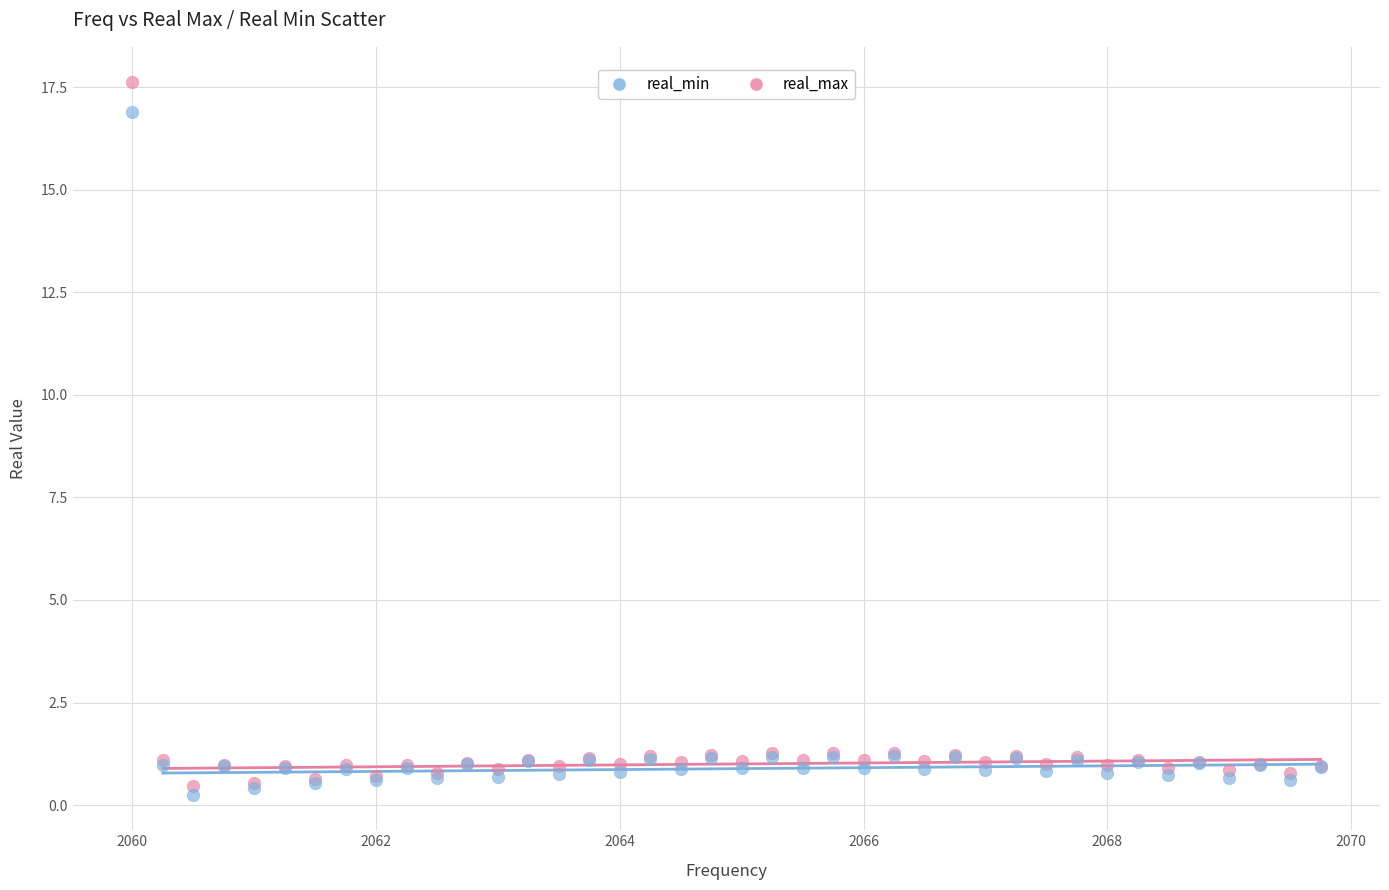

Which series has the widest spread of Y values?

real_max